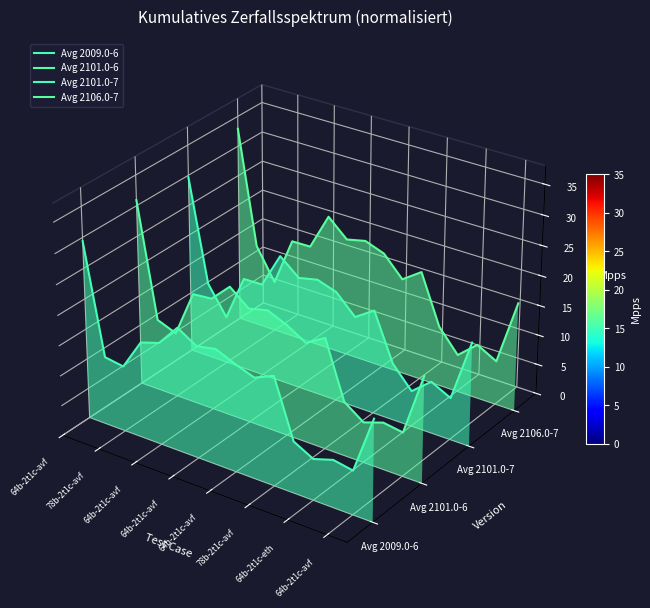

Which series has the widest spread of values?

Avg 2106.0-7